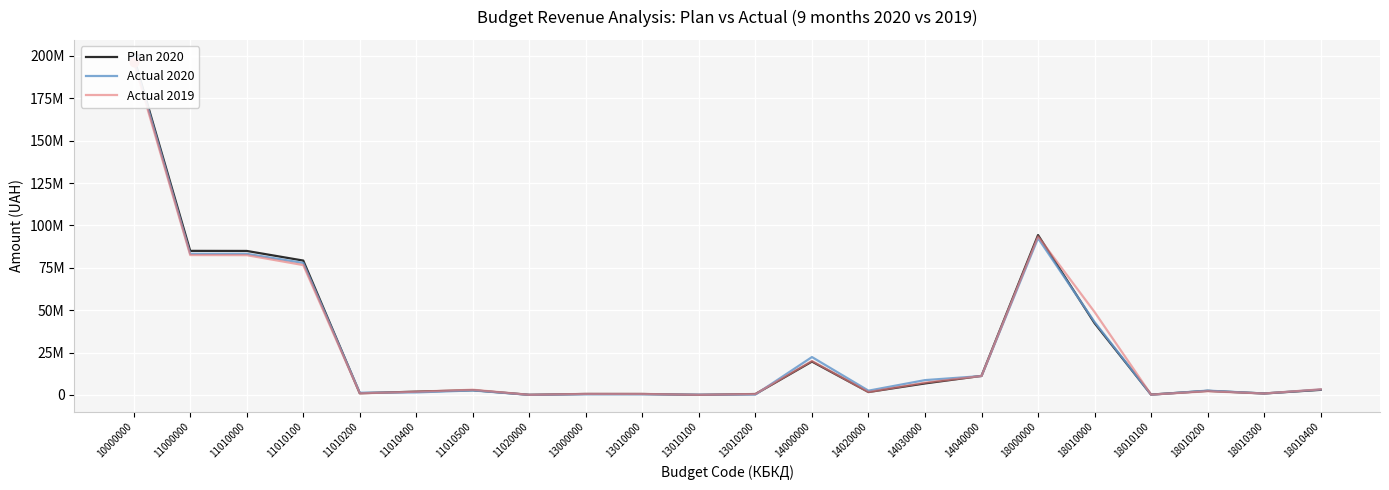

Which series reaches the minimum Y coordinate?

Actual 2020